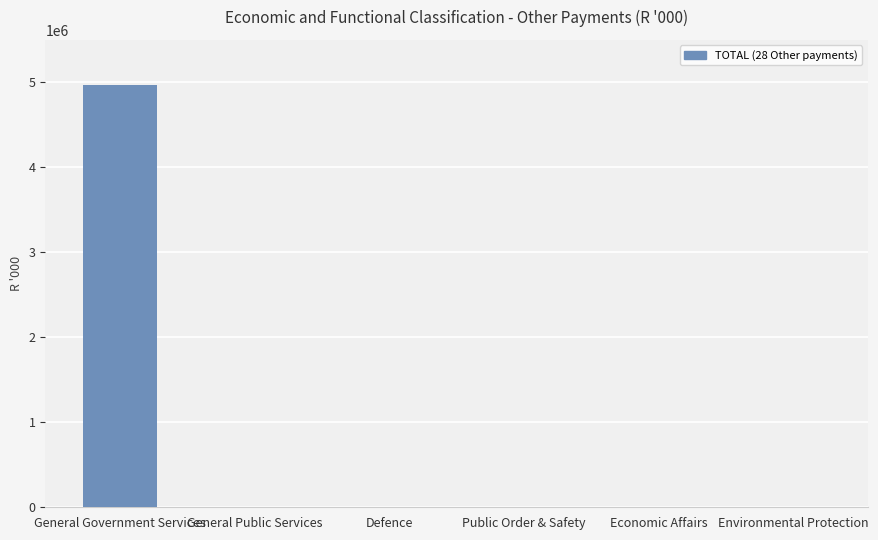

What is the maximum value shown in the chart?

4965127